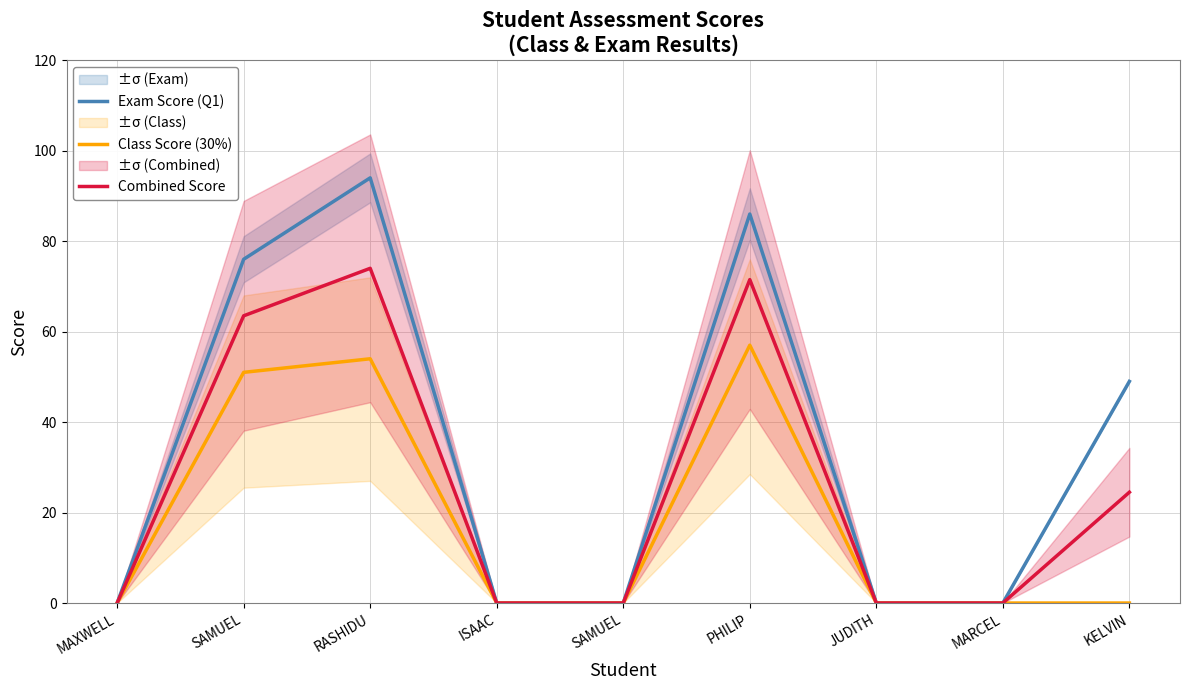

Is the value of Combined Score at SAMUEL greater than the value of Class Score (30%) at PHILIP?

Yes